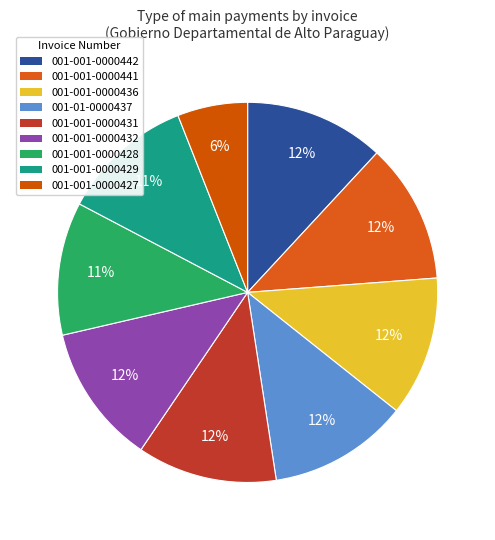

What is the smallest slice in the pie chart?

001-001-0000427